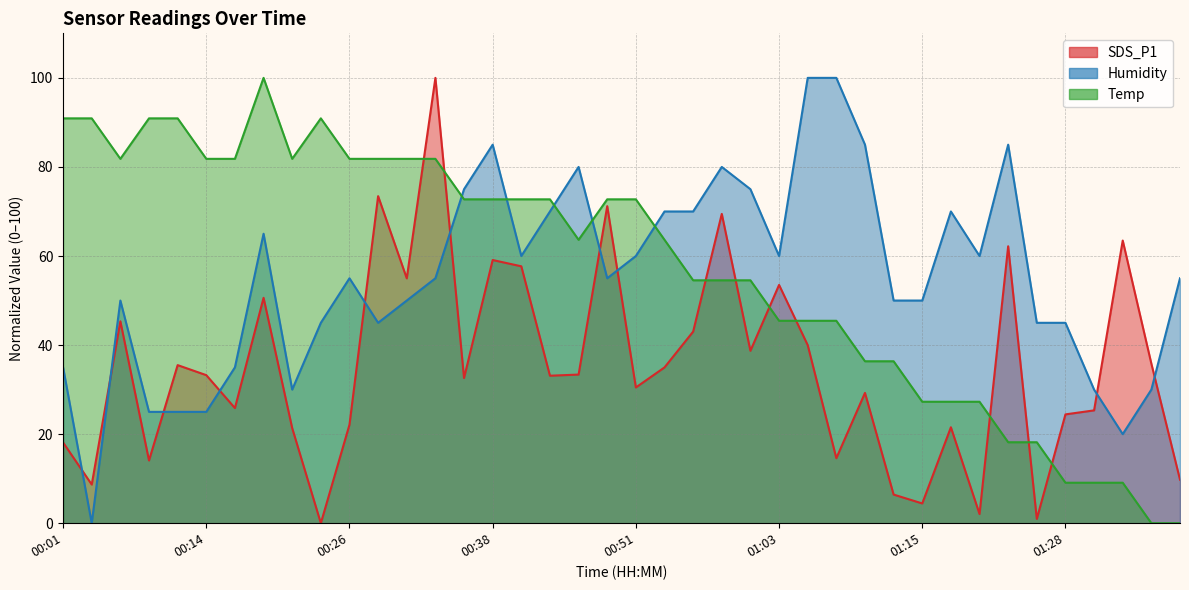

Reading left to right, transcribe all the data shown in this chart.

SDS_P1: 00:01=18.1	00:04=8.7	00:06=45.3	00:09=14.1	00:11=35.5	00:14=33.2	00:16=25.9	00:19=50.6	00:21=21.4	00:24=0.0	00:26=22.1	00:28=73.4	00:31=55.0	00:33=100.0	00:36=32.6	00:38=59.1	00:41=57.7	00:43=33.1	00:45=33.4	00:48=71.2	00:51=30.5	00:53=35.0	00:55=43.0	00:58=69.5	01:00=38.7	01:03=53.5	01:05=40.0	01:08=14.6	01:10=29.3	01:13=6.4	01:15=4.4	01:18=21.5	01:20=2.1	01:23=62.2	01:25=1.0	01:28=24.4	01:30=25.3	01:32=63.5	01:35=35.8	01:37=9.8
Humidity: 00:01=35.0	00:04=0.0	00:06=50.0	00:09=25.0	00:11=25.0	00:14=25.0	00:16=35.0	00:19=65.0	00:21=30.0	00:24=45.0	00:26=55.0	00:28=45.0	00:31=50.0	00:33=55.0	00:36=75.0	00:38=85.0	00:41=60.0	00:43=70.0	00:45=80.0	00:48=55.0	00:51=60.0	00:53=70.0	00:55=70.0	00:58=80.0	01:00=75.0	01:03=60.0	01:05=100.0	01:08=100.0	01:10=85.0	01:13=50.0	01:15=50.0	01:18=70.0	01:20=60.0	01:23=85.0	01:25=45.0	01:28=45.0	01:30=30.0	01:32=20.0	01:35=30.0	01:37=55.0
Temp: 00:01=90.9	00:04=90.9	00:06=81.8	00:09=90.9	00:11=90.9	00:14=81.8	00:16=81.8	00:19=100.0	00:21=81.8	00:24=90.9	00:26=81.8	00:28=81.8	00:31=81.8	00:33=81.8	00:36=72.7	00:38=72.7	00:41=72.7	00:43=72.7	00:45=63.6	00:48=72.7	00:51=72.7	00:53=63.6	00:55=54.5	00:58=54.5	01:00=54.5	01:03=45.5	01:05=45.5	01:08=45.5	01:10=36.4	01:13=36.4	01:15=27.3	01:18=27.3	01:20=27.3	01:23=18.2	01:25=18.2	01:28=9.1	01:30=9.1	01:32=9.1	01:35=0.0	01:37=0.0